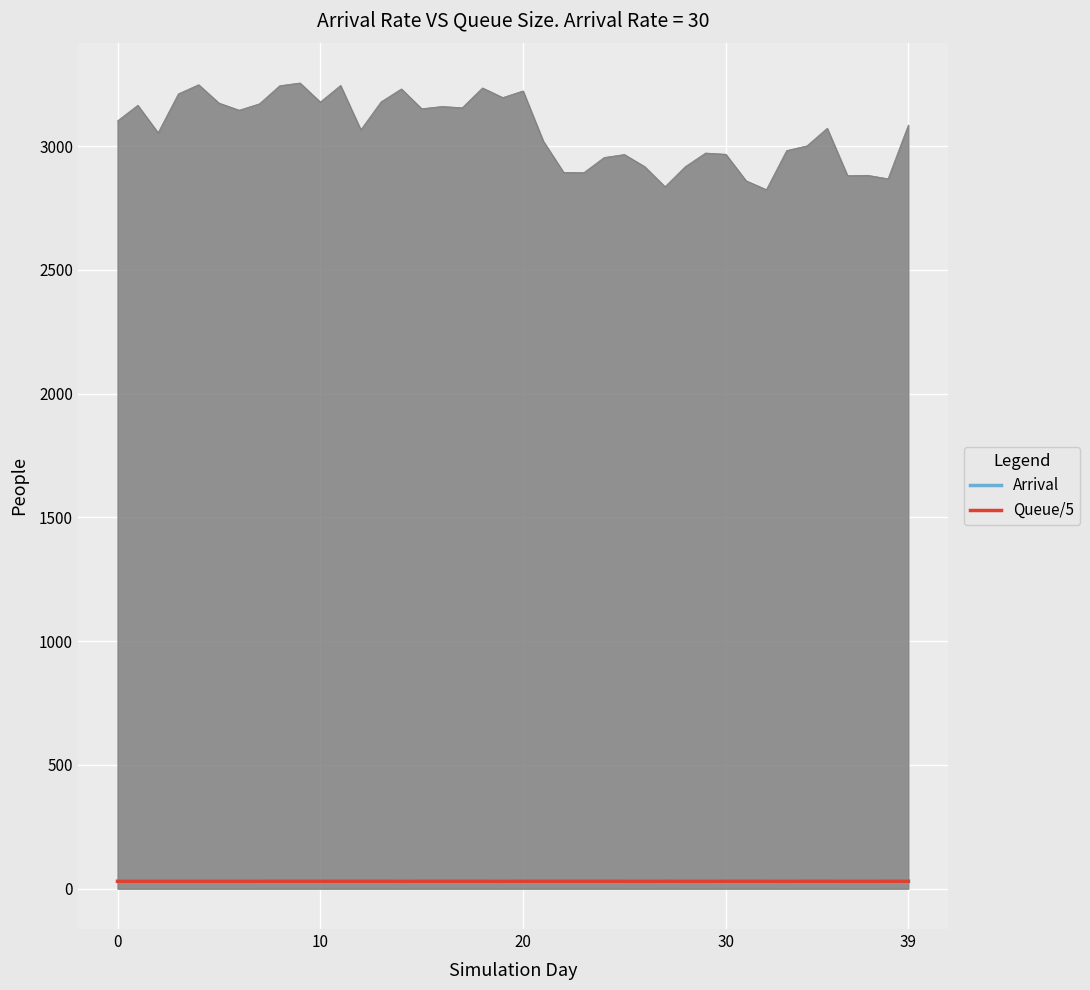

What is the maximum value shown in the chart?

3255.0